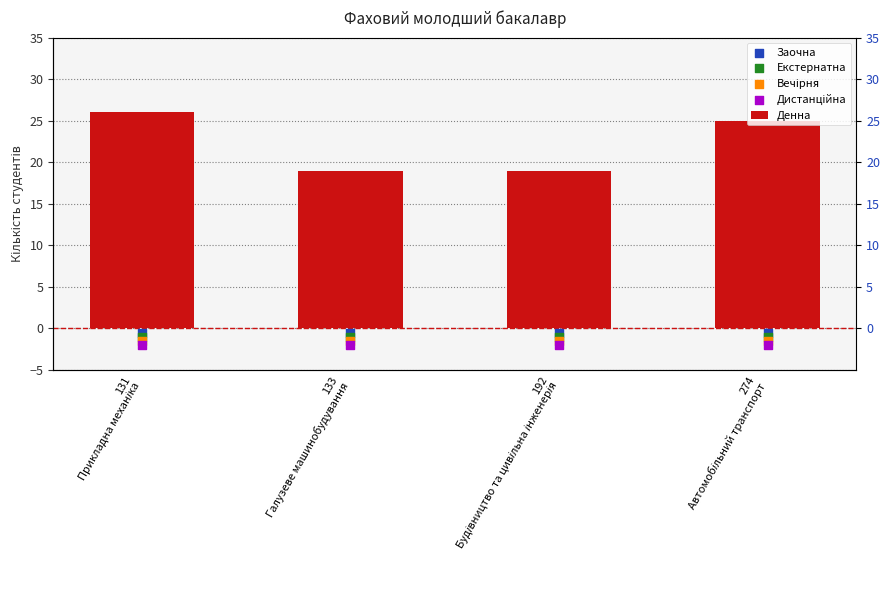

At which category is the sum across all series the highest?

131
Прикладна механіка